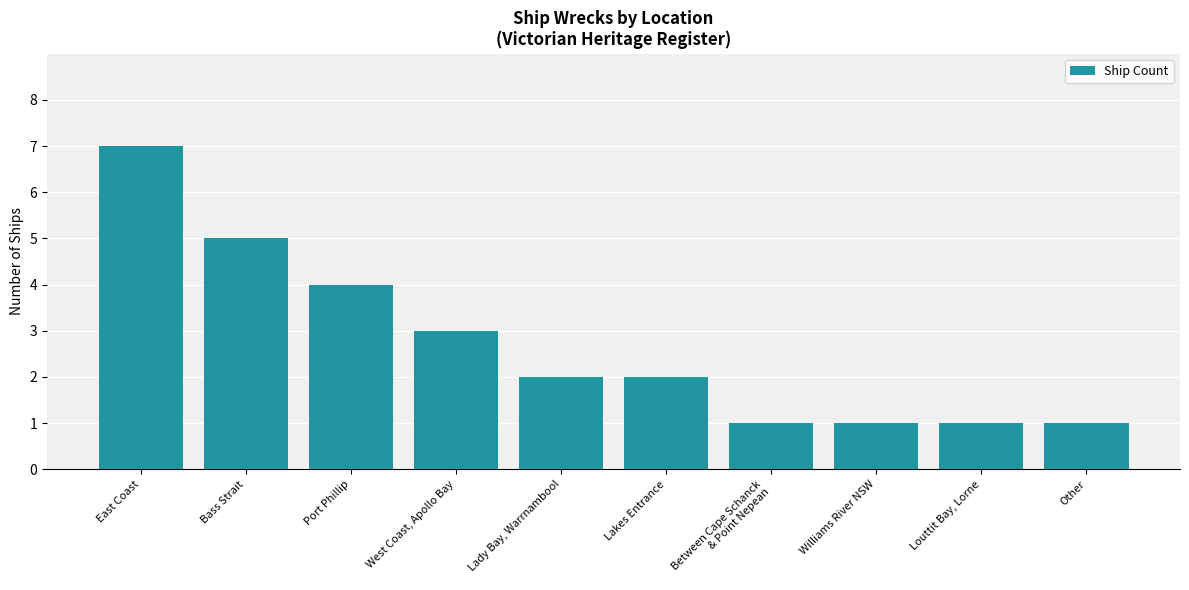

How many values are between 1 and 4?

8